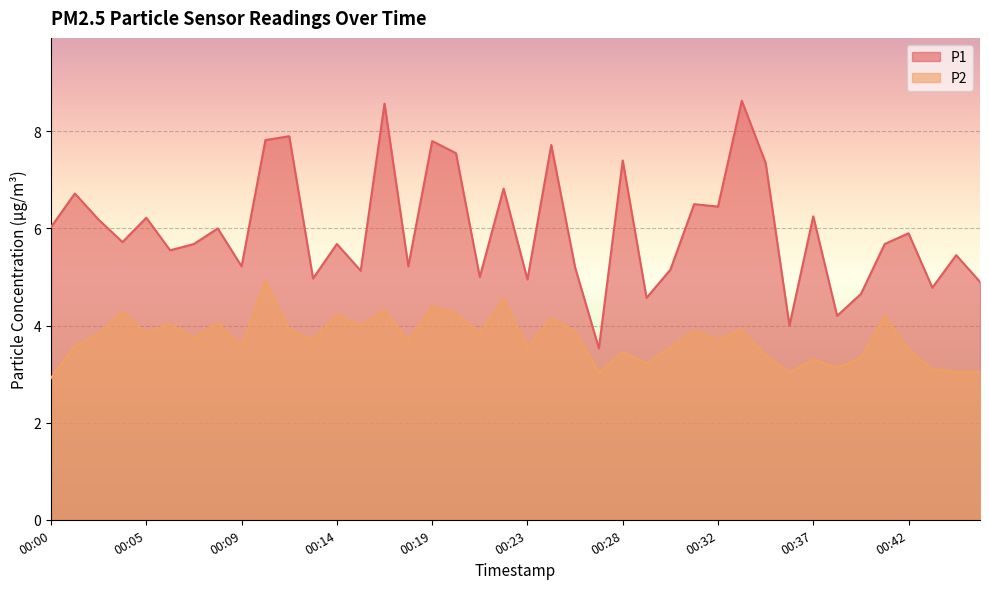

At which category is the sum across all series the highest?

00:17